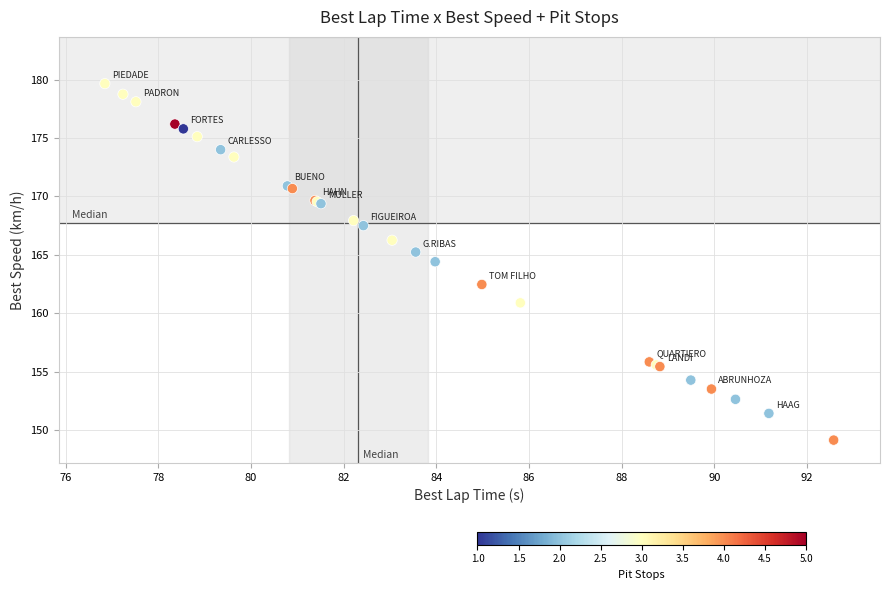

What Y value in the scatter plot is closest to 164?

164.4